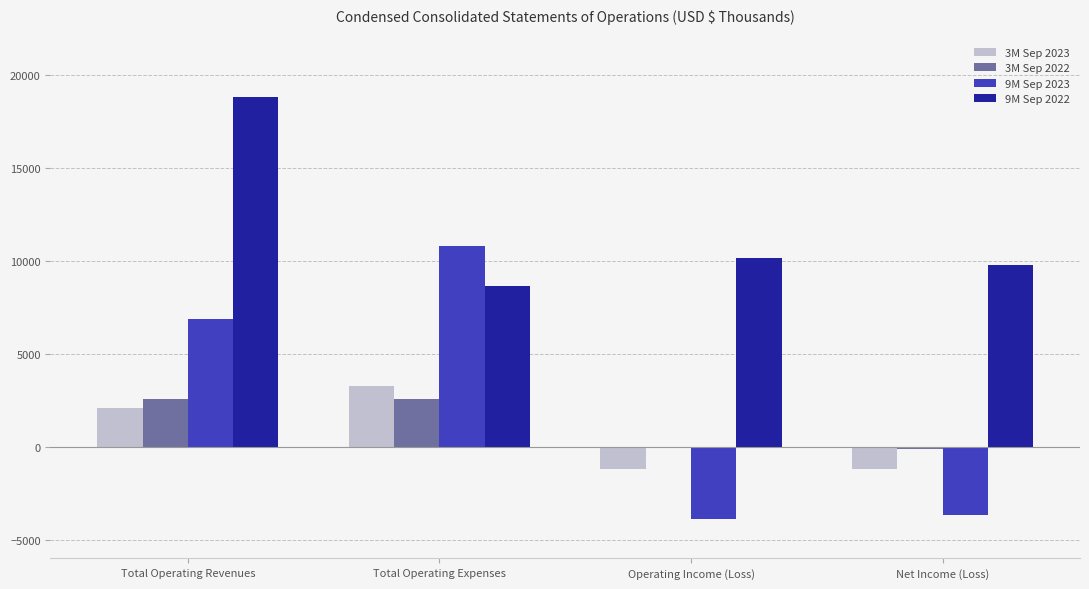

Which category has the highest value in the 9M Sep 2023 series?

Total Operating Expenses